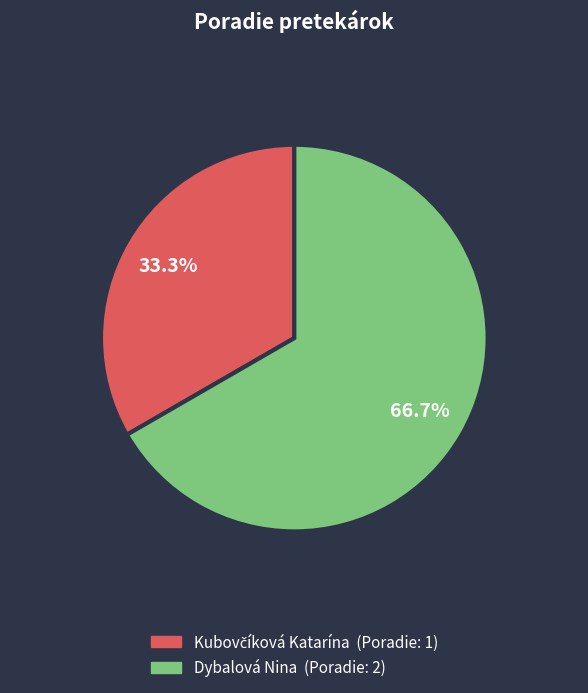

What is the largest slice in the pie chart?

Dybalová Nina